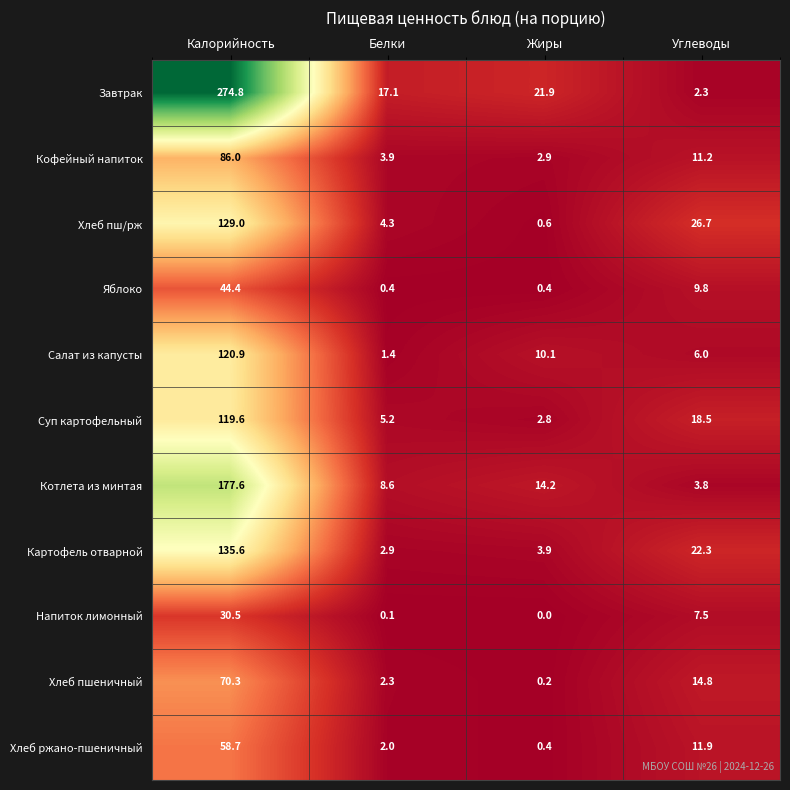

The Котлета из минтая series shows 6.7 at Углеводы. True or false?

False